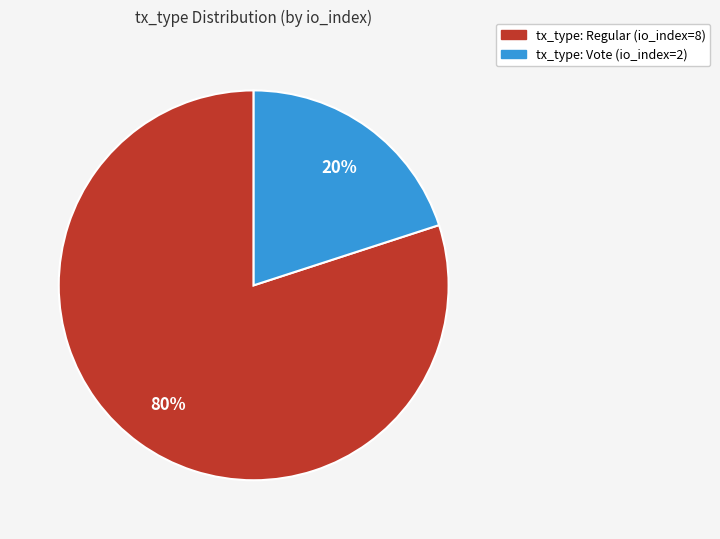

The tx_type: Vote slice represents 31% of the pie. True or false?

False